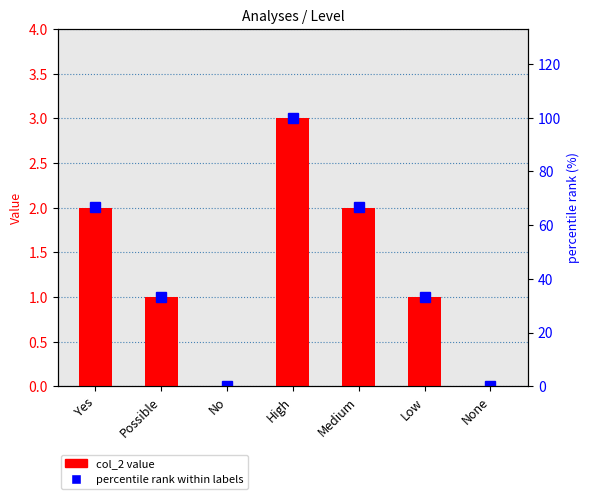

What is the total value across all series at Possible?

34.3